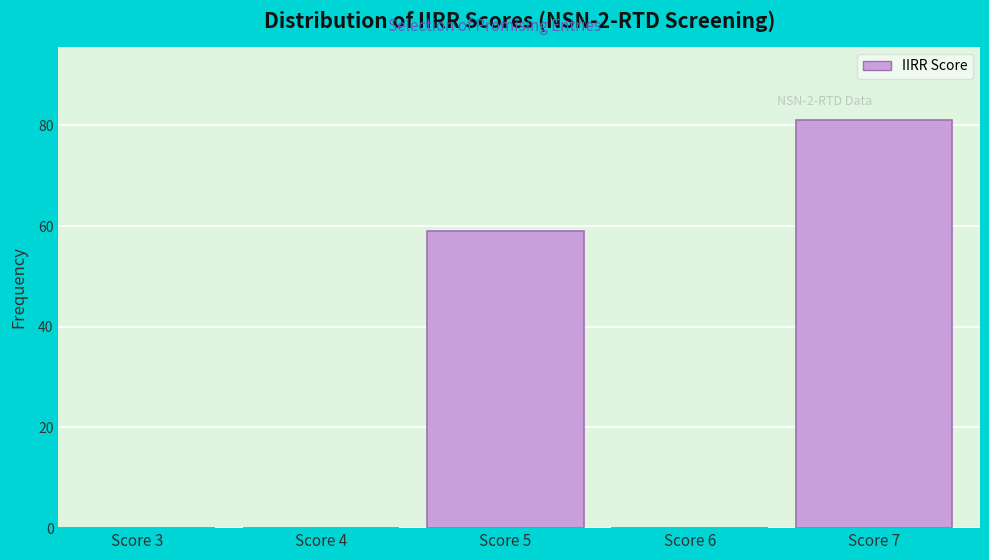

Reading left to right, transcribe all the data shown in this chart.

Score 3=0	Score 4=0	Score 5=59	Score 6=0	Score 7=81